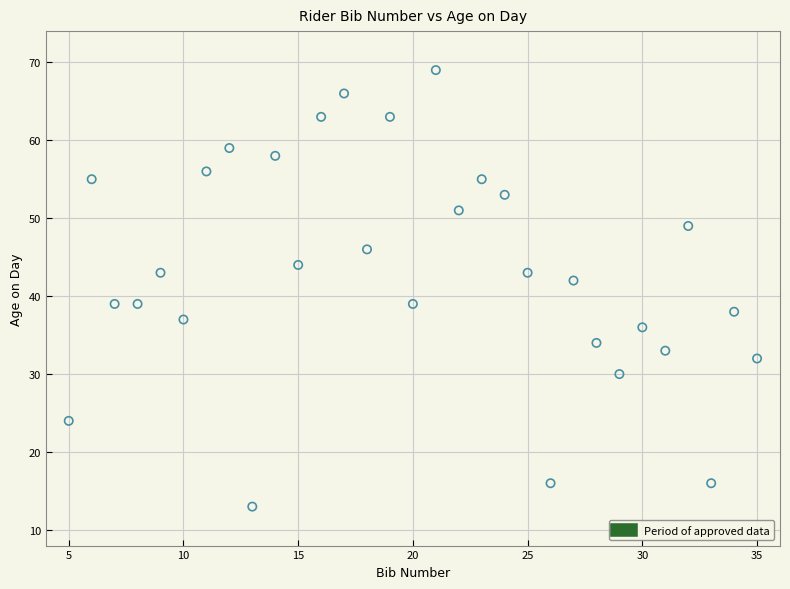

What Y value in the scatter plot is closest to 41?

42